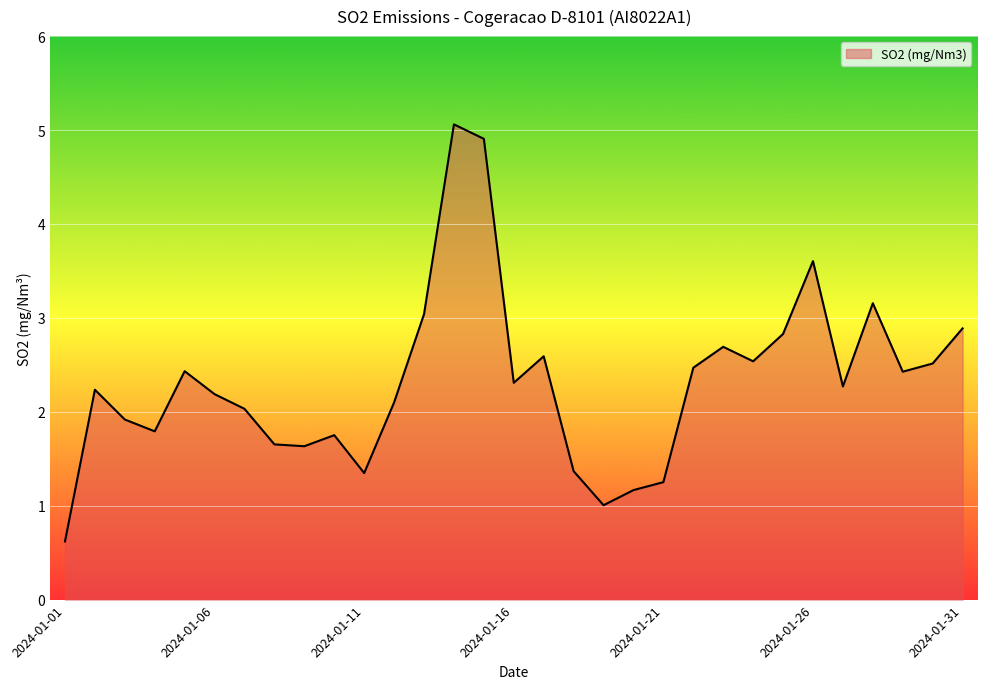

What is the difference between the maximum and minimum values?

4.4